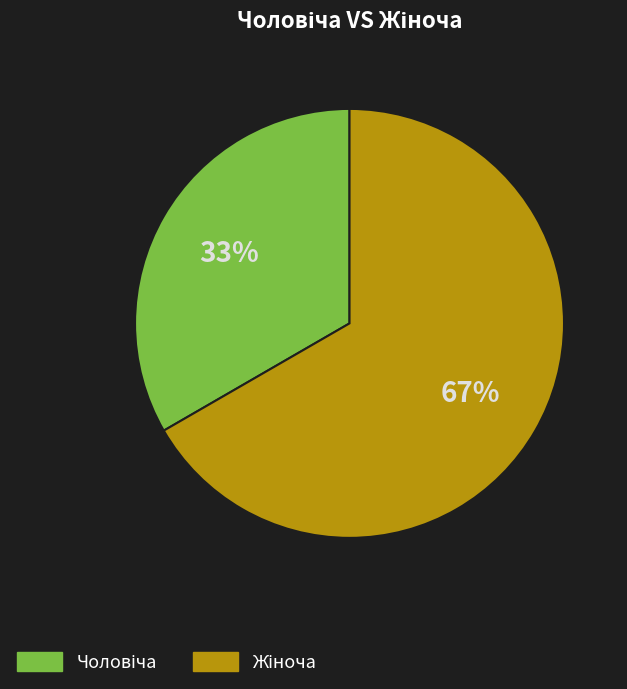

Does any single category account for the majority?

Yes